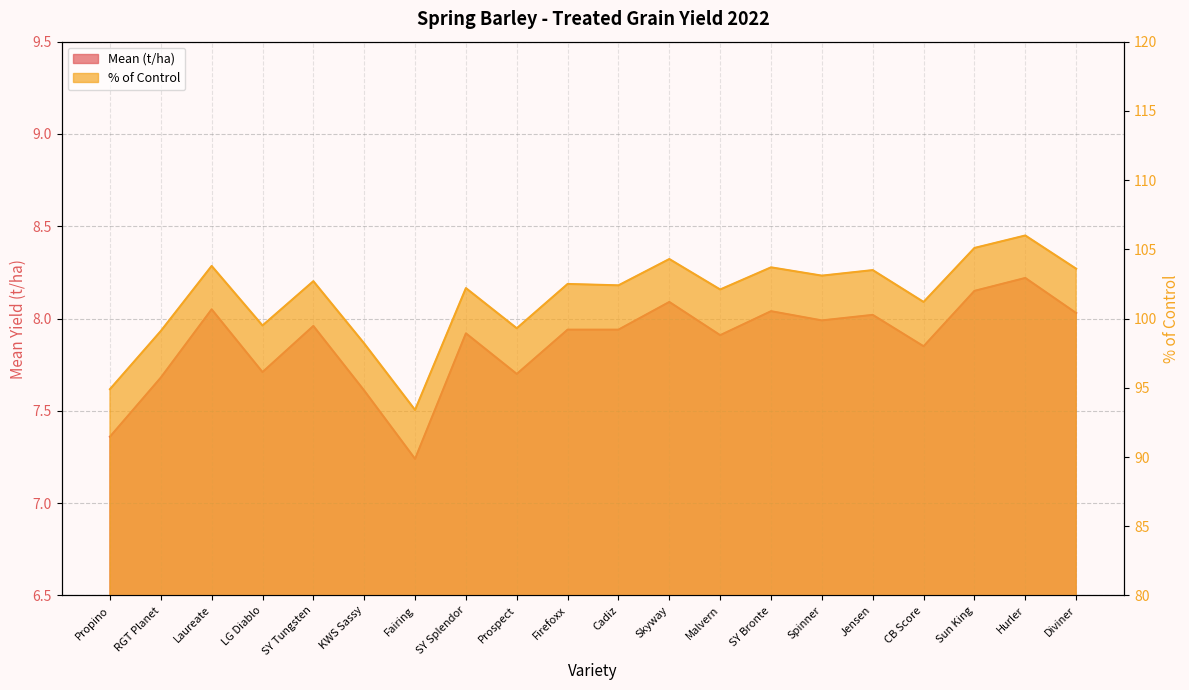

How many lines are shown in the chart?

2